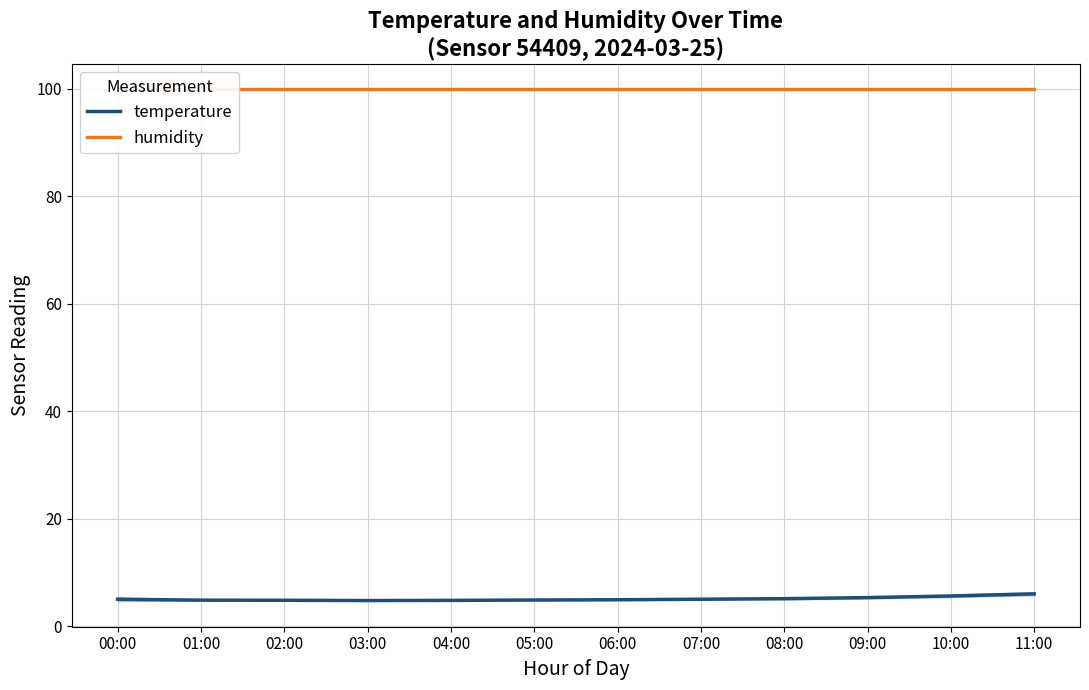

True or false: temperature and humidity cross at least once.

False